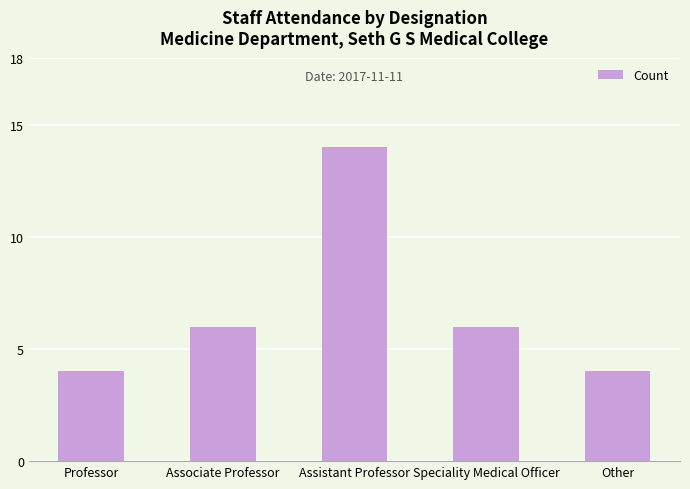

What is the change in value from Assistant Professor to Speciality Medical Officer?

-8